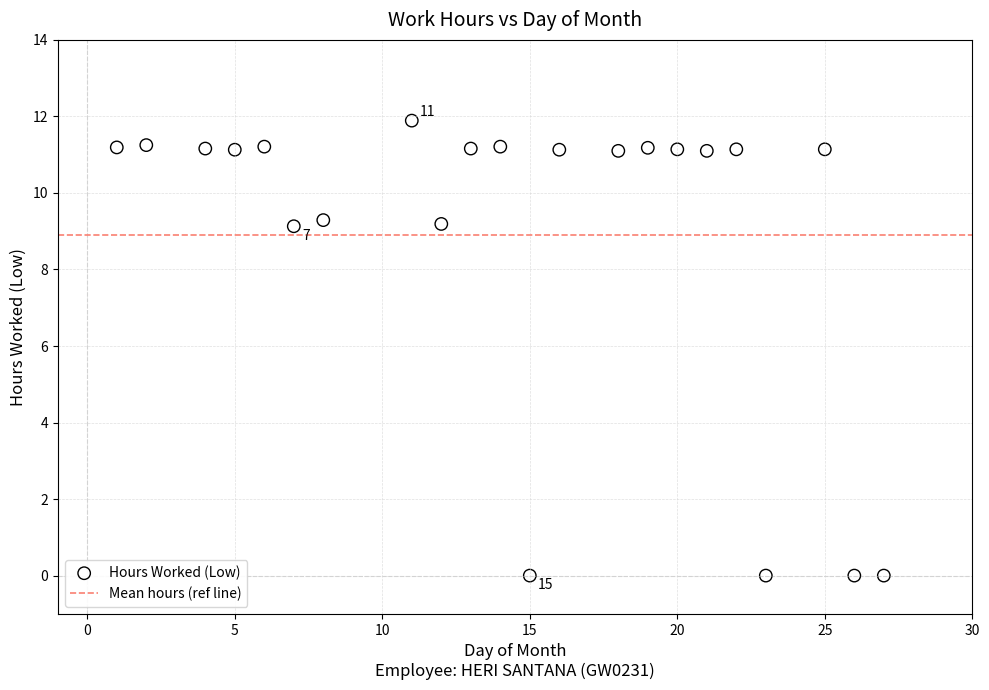

What is the range of Y values (max minus min)?

11.9